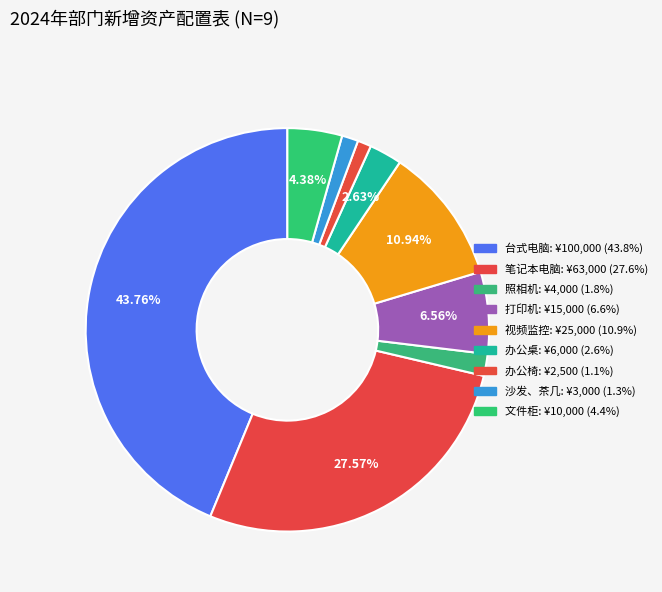

Does 打印机 represent more than half of the total?

No